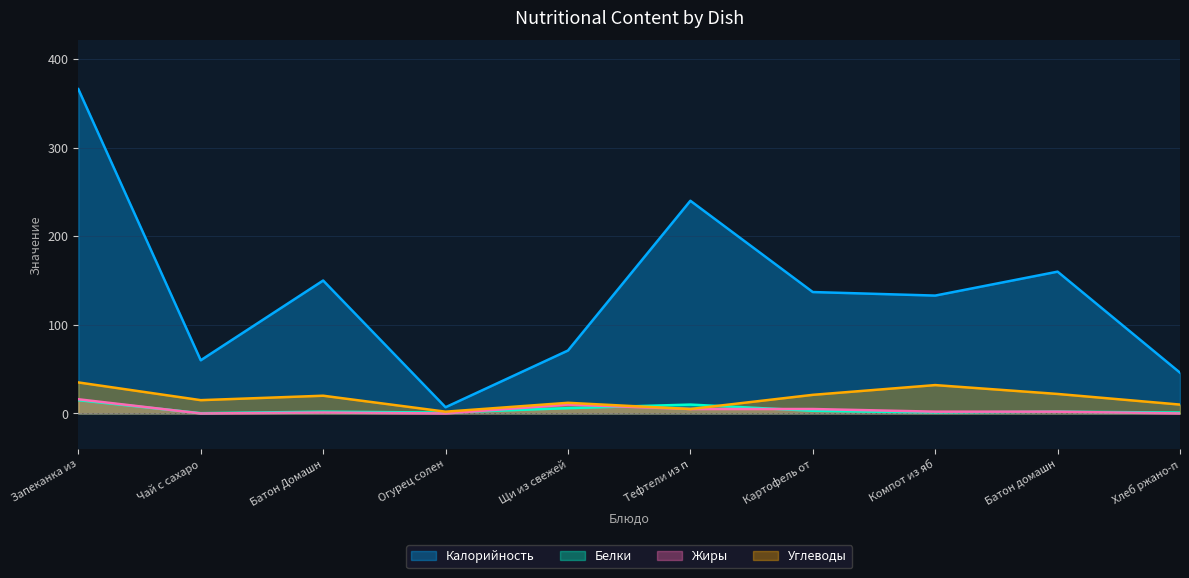

At which label is Жиры closest to 8?

Щи из свежей